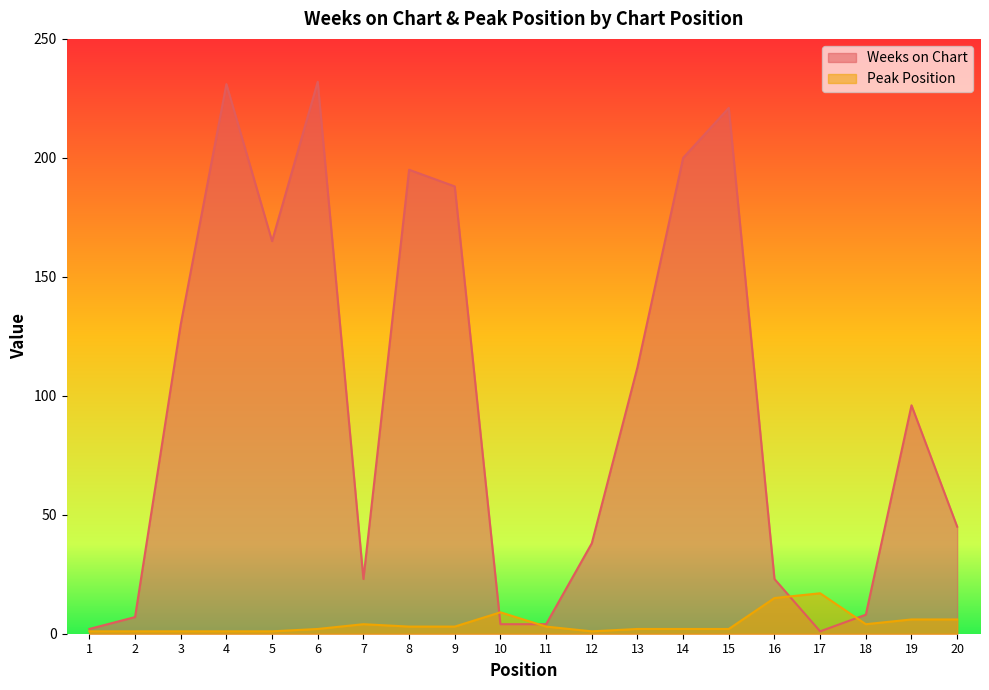

Reading left to right, what are all the values shown in this chart?

Weeks on Chart: 1=2	2=7	3=130	4=231	5=165	6=232	7=23	8=195	9=188	10=4	11=4	12=38	13=112	14=200	15=221	16=23	17=1	18=8	19=96	20=45
Peak Position: 1=1	2=1	3=1	4=1	5=1	6=2	7=4	8=3	9=3	10=9	11=3	12=1	13=2	14=2	15=2	16=15	17=17	18=4	19=6	20=6